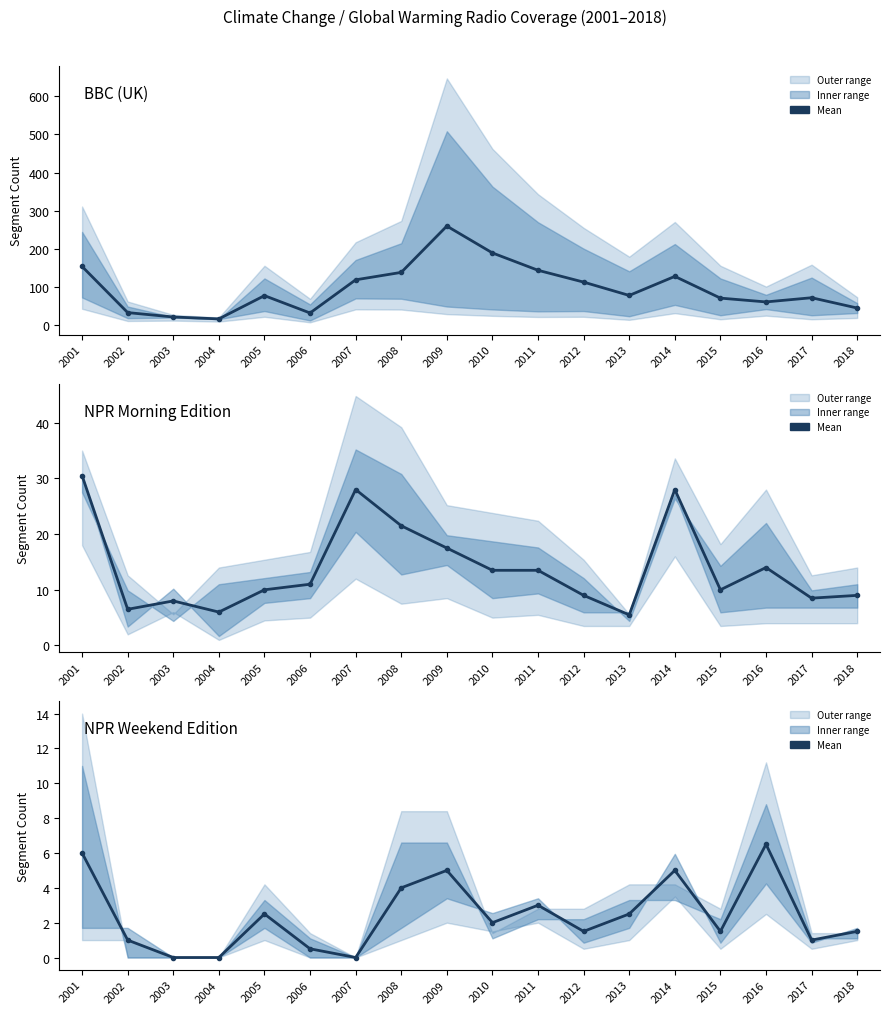

Does the chart have visible grid lines?

No